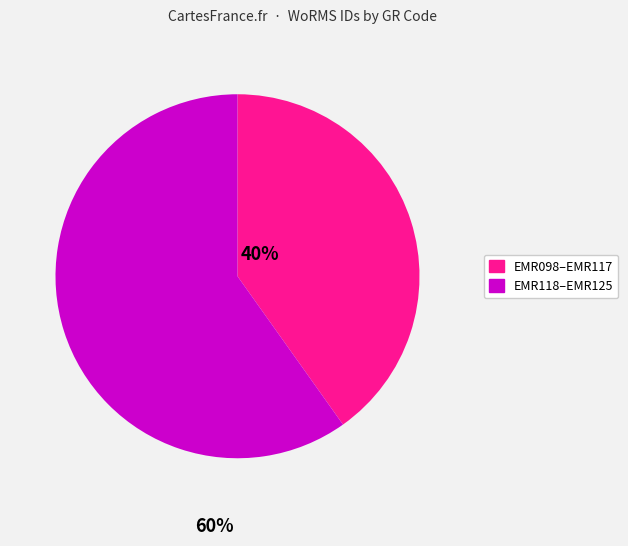

Does any single category account for the majority?

Yes